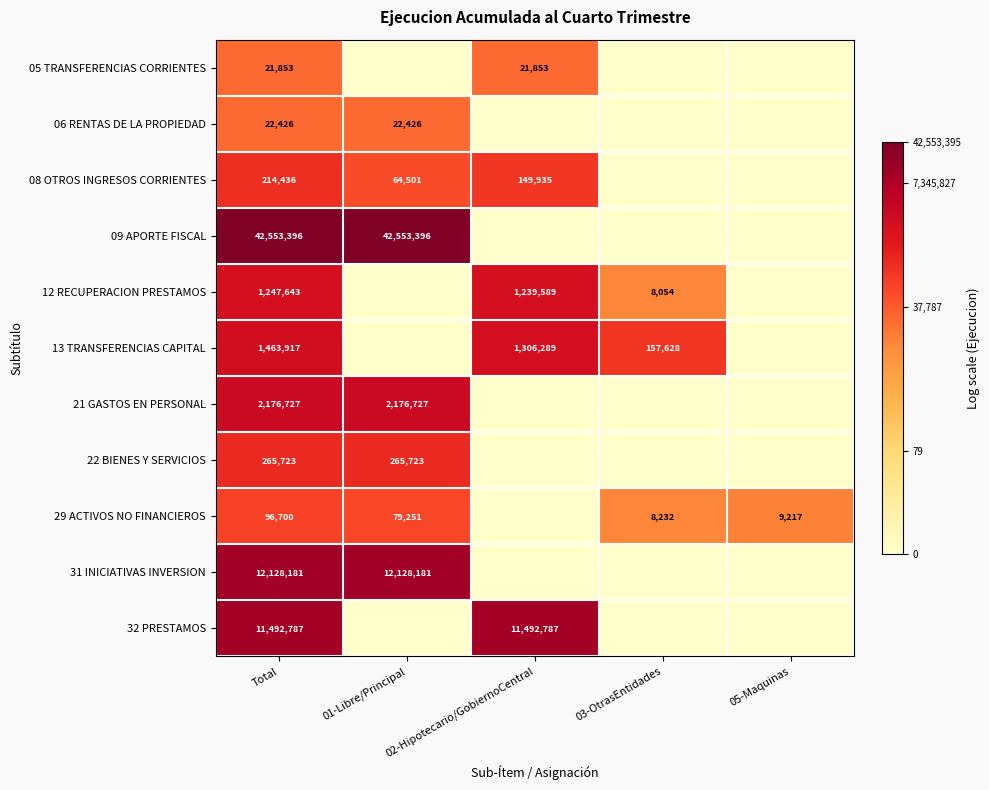

The 29 ACTIVOS NO FINANCIEROS series shows 151376 at Total. True or false?

False